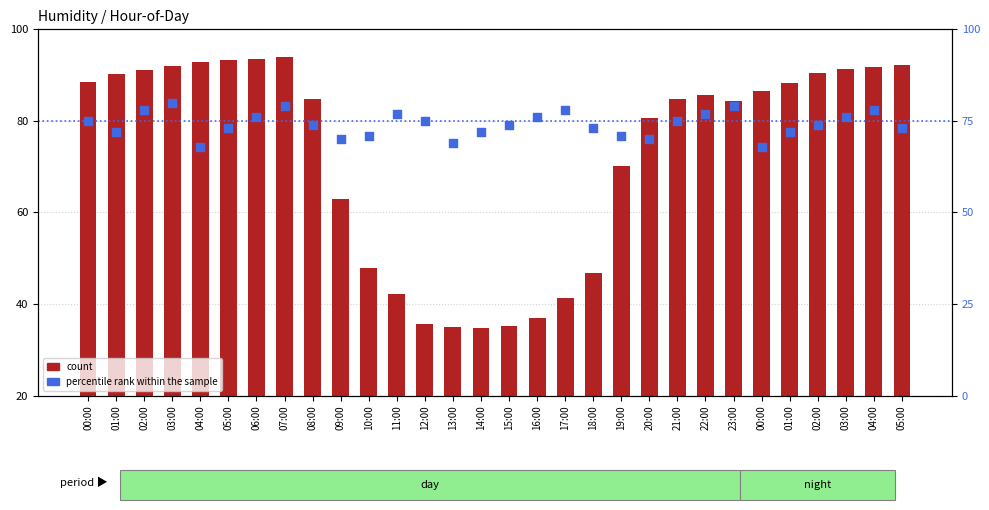

Which series reaches the maximum Y coordinate?

count